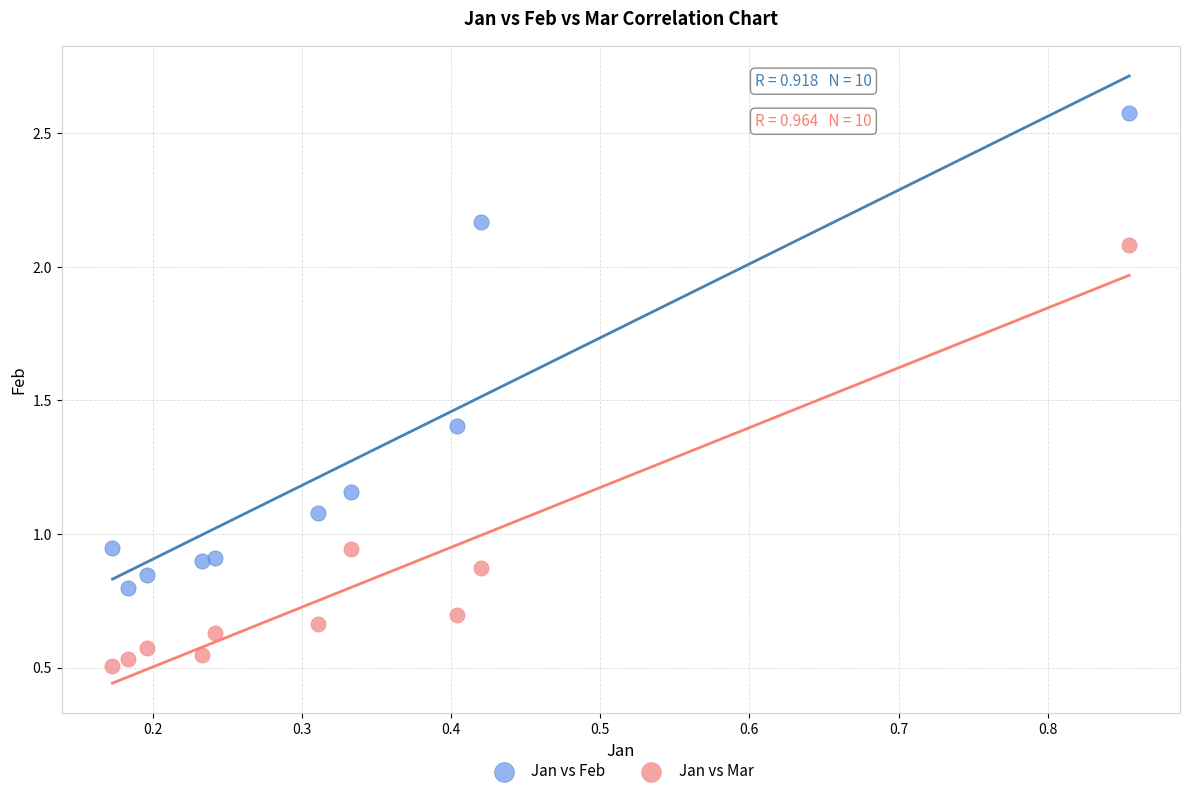

What are all the series names shown in the legend?

Jan vs Feb, Jan vs Mar